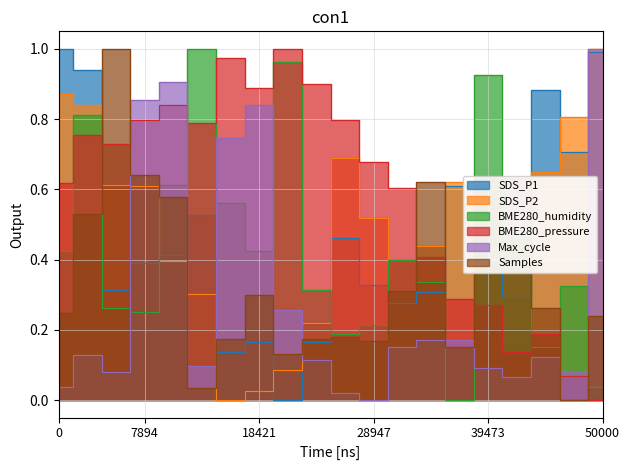

List the series in order of their peak value, lowest first.

SDS_P1, SDS_P2, BME280_humidity, BME280_pressure, Max_cycle, Samples